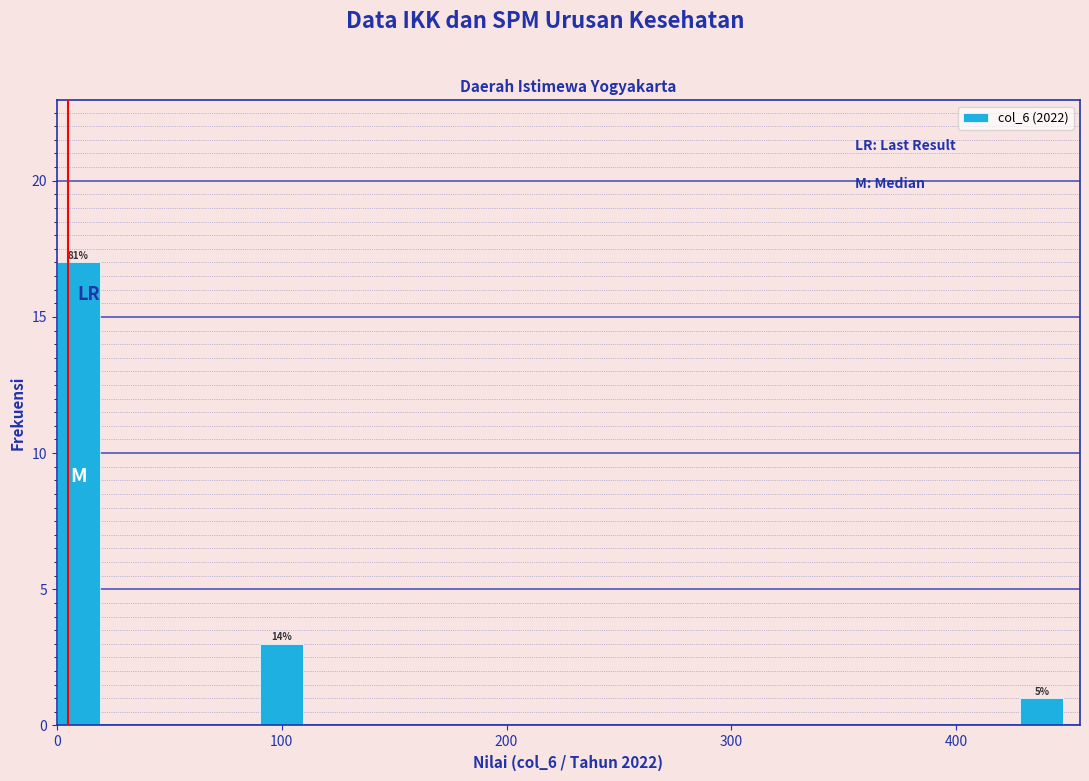

Around what value on the x-axis is the tallest bar? Give the approximate position of its centre, as read against the axis.

10